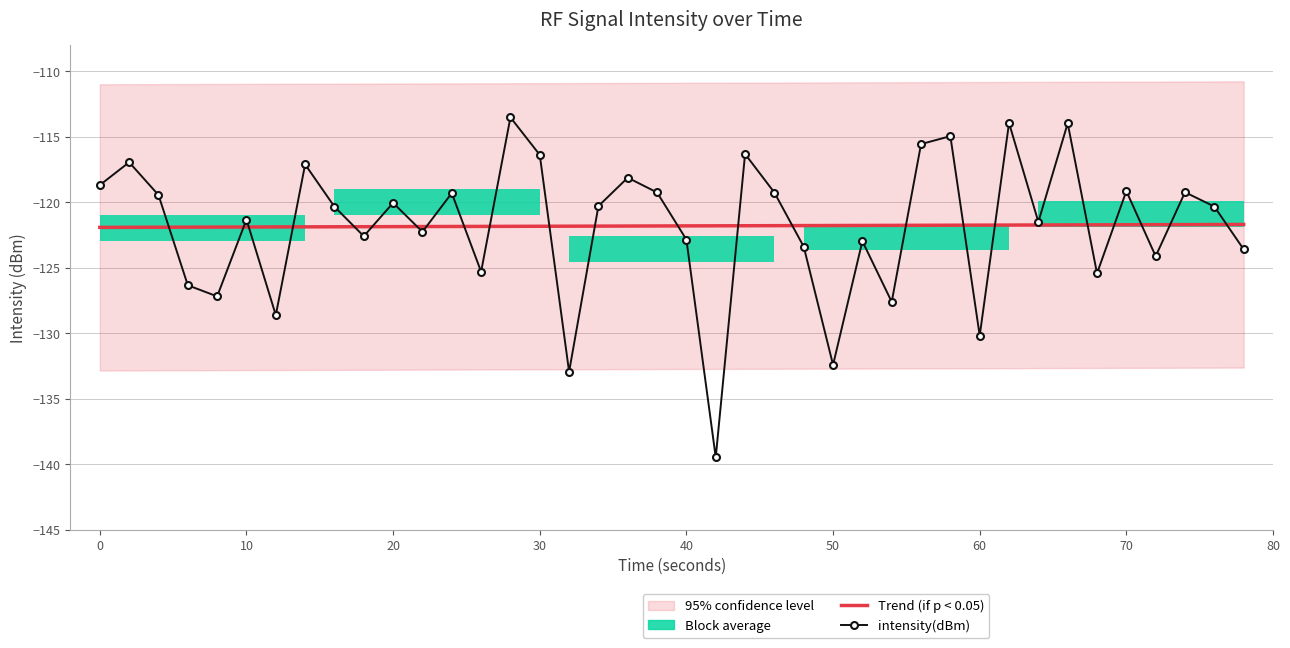

What is the value of the Trend (if p < 0.05) point at the 7th from the left?

-121.9